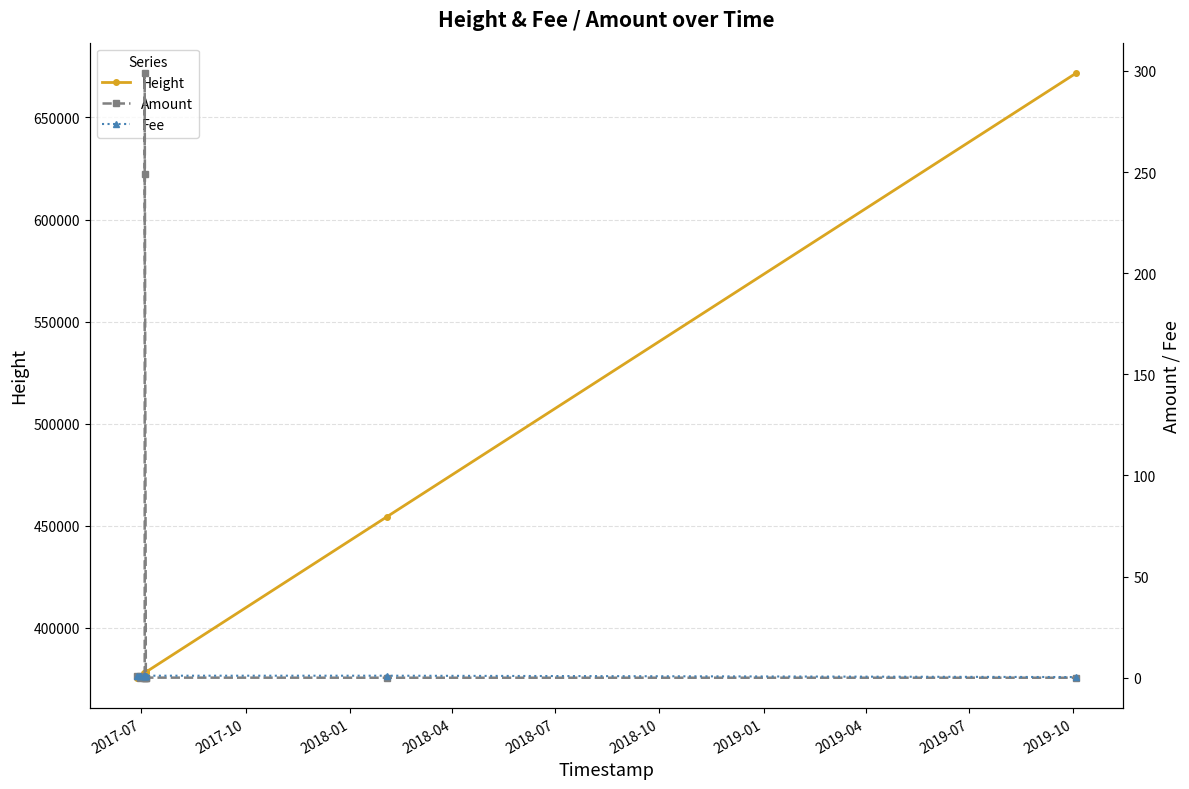

Rank the series by their maximum value, from highest to lowest.

Height, Amount, Fee